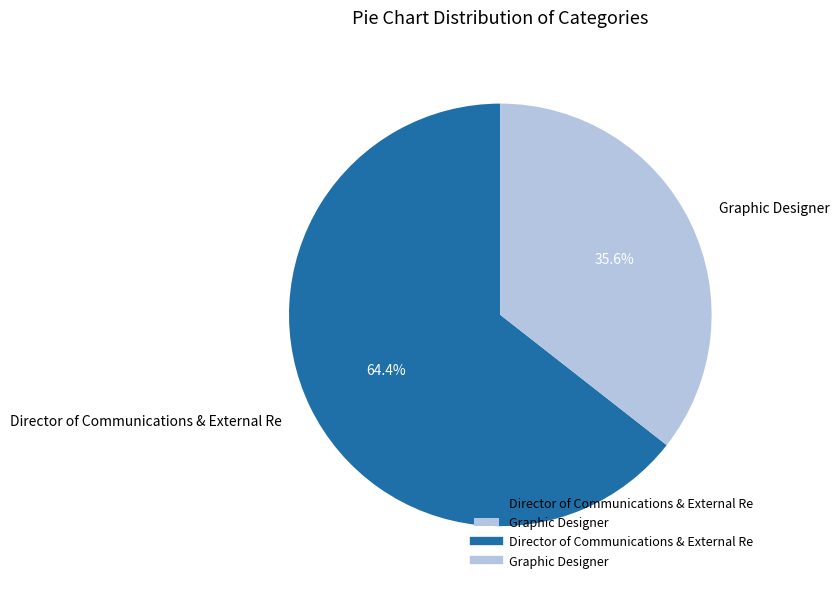

Is Director of Communications & External Re the majority of the pie?

Yes